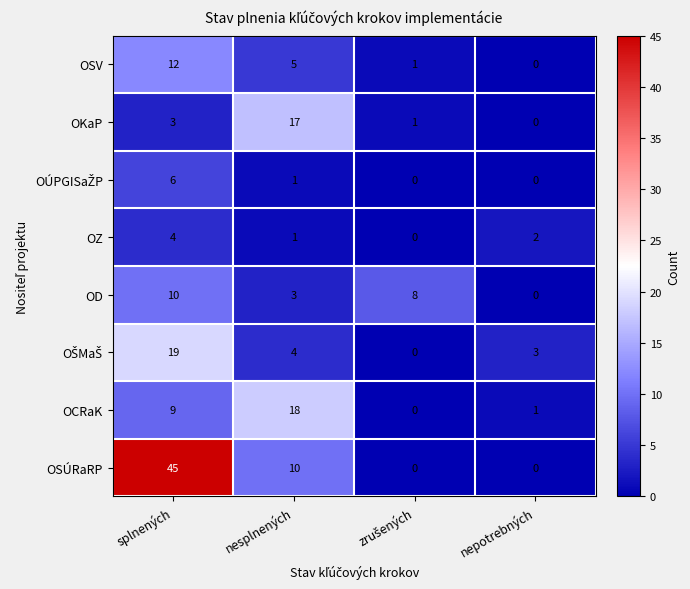

What is the difference between the highest and lowest values at nesplnených?

17